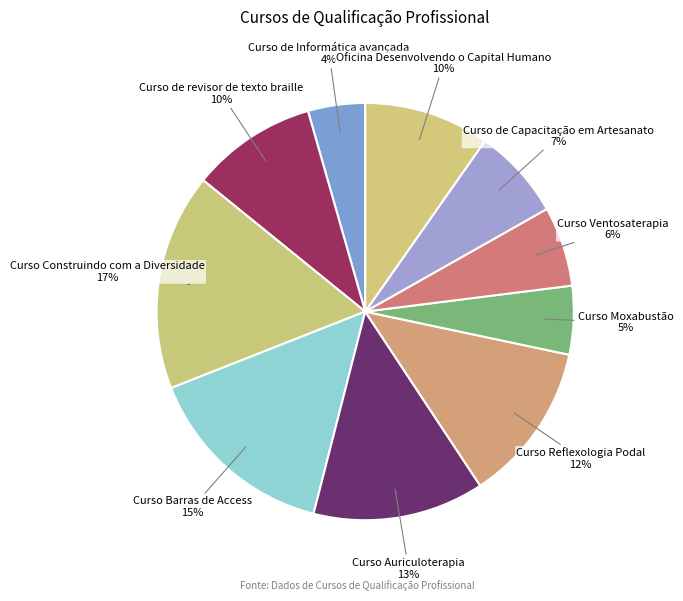

What is the largest slice in the pie chart?

Curso Construindo com a Diversidade